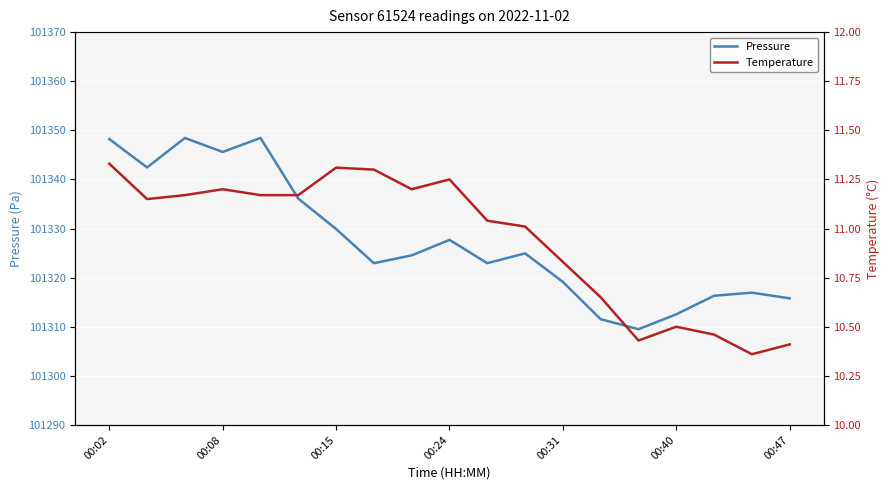

The value of Temperature at 16 is 4.8. True or false?

False